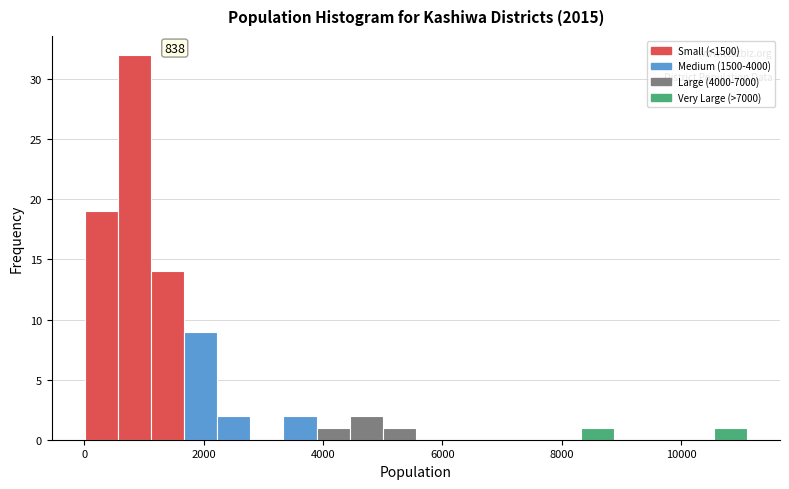

Read against the x-axis, roughly where is the centre of the tallest bar?

800